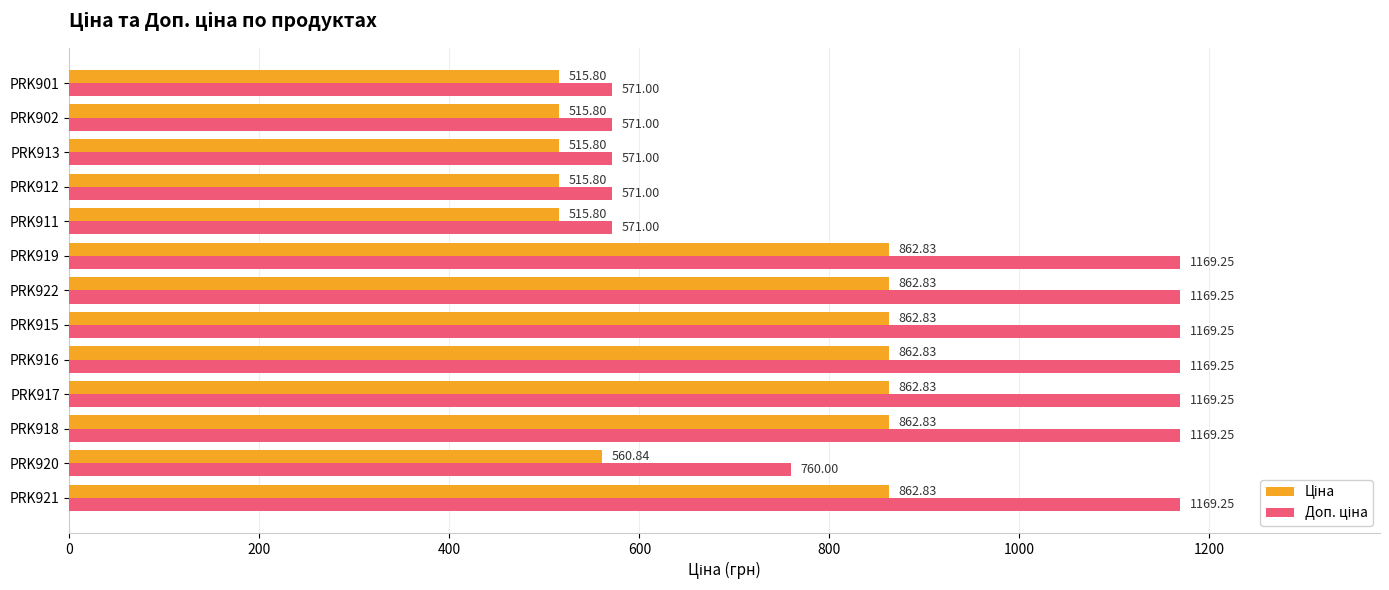

What is the minimum value shown in the chart?

515.8